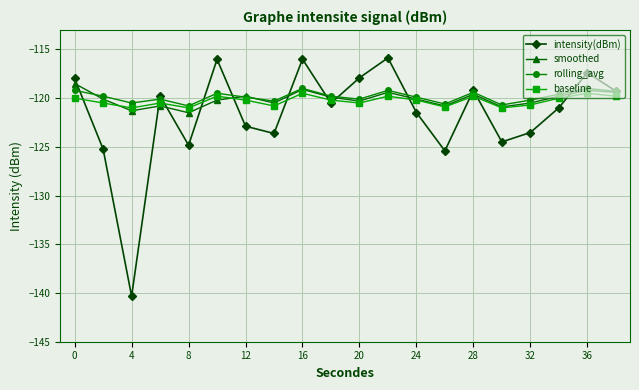

Count the number of data series in this chart.

4